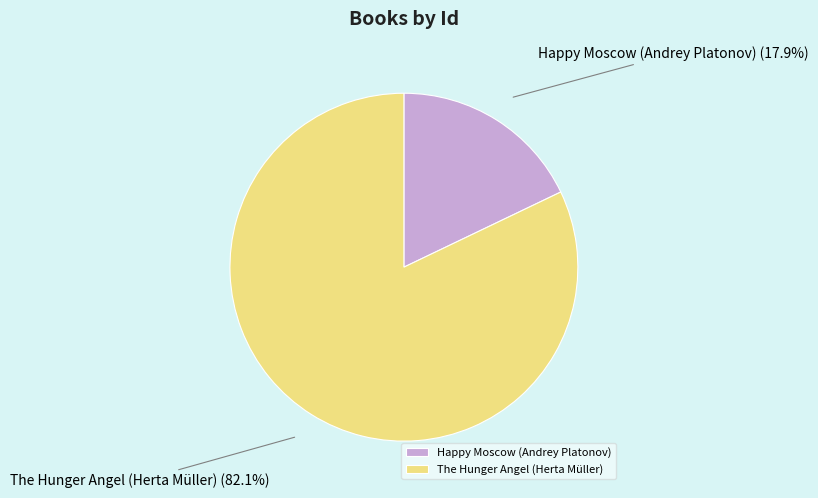

What percentage is the Happy Moscow (Andrey Platonov) slice, to the nearest percent?

18%